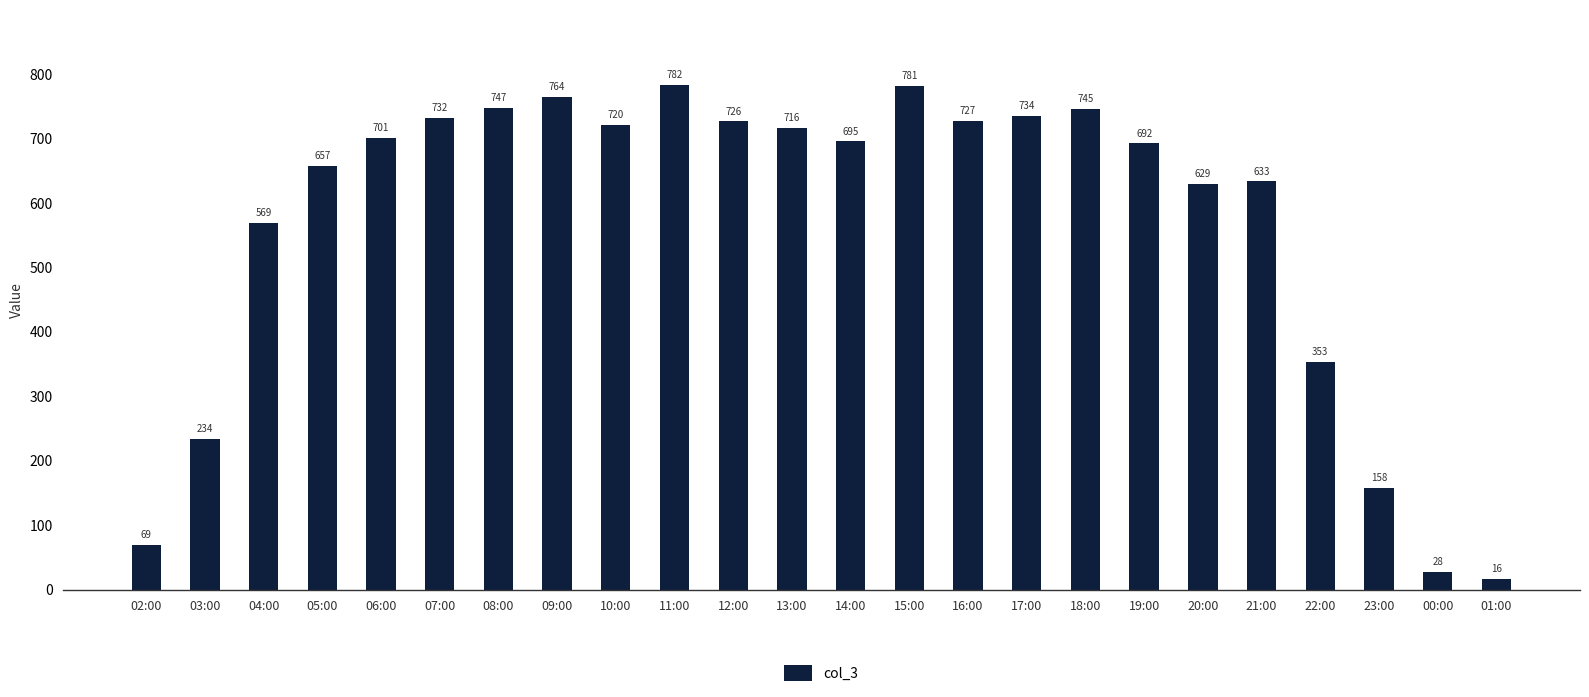

What is the value of the 18th bar from the left?

692